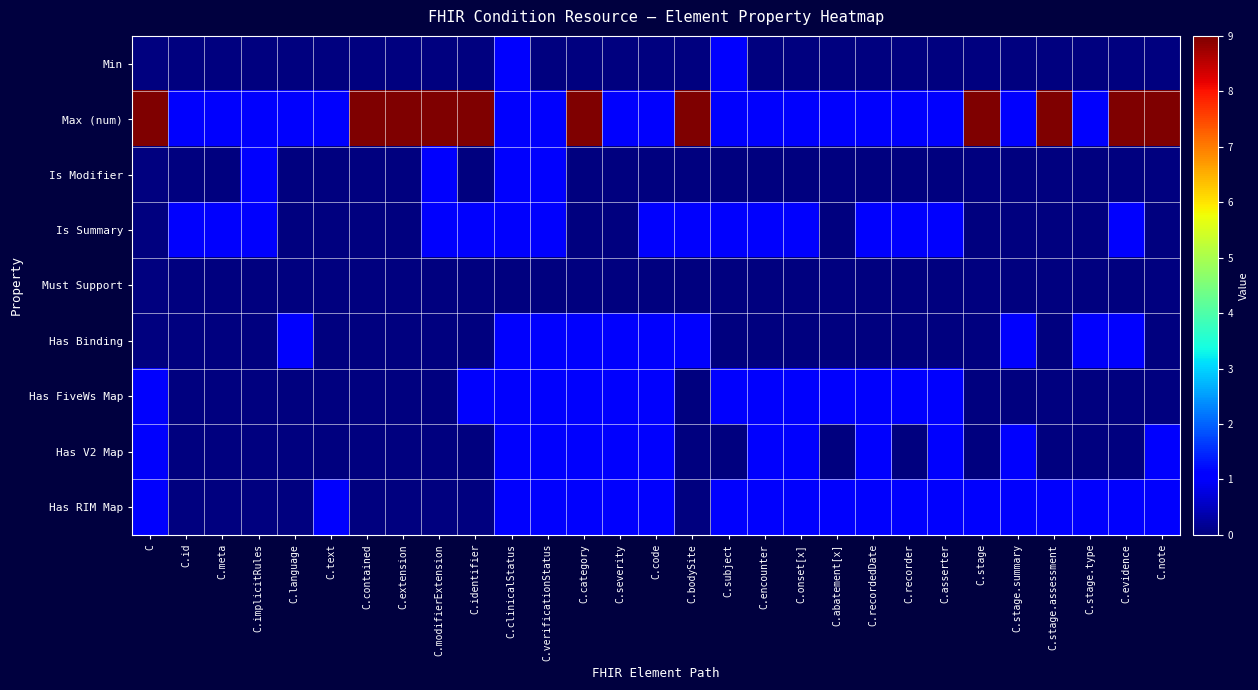

Which series has the largest total across all categories?

Max (num)